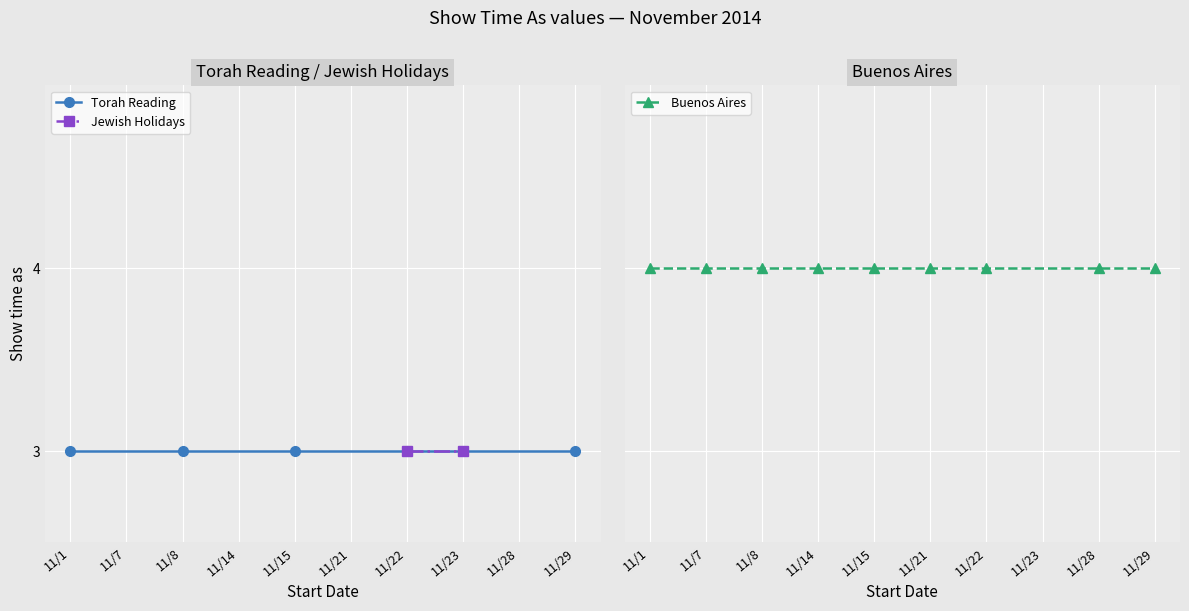

Is it true that the value at 14 is 4?

True